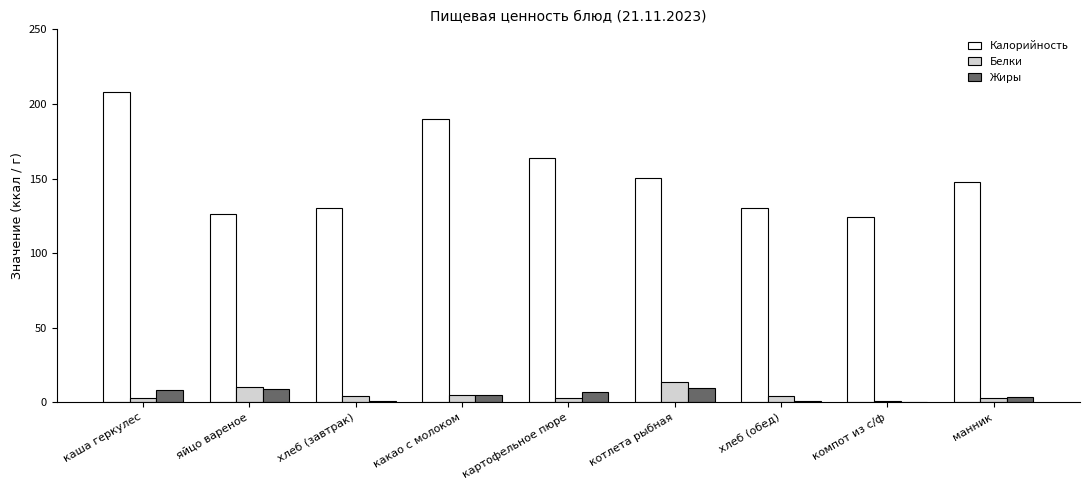

Which series changed the most between яйцо вареное and котлета рыбная?

Калорийность